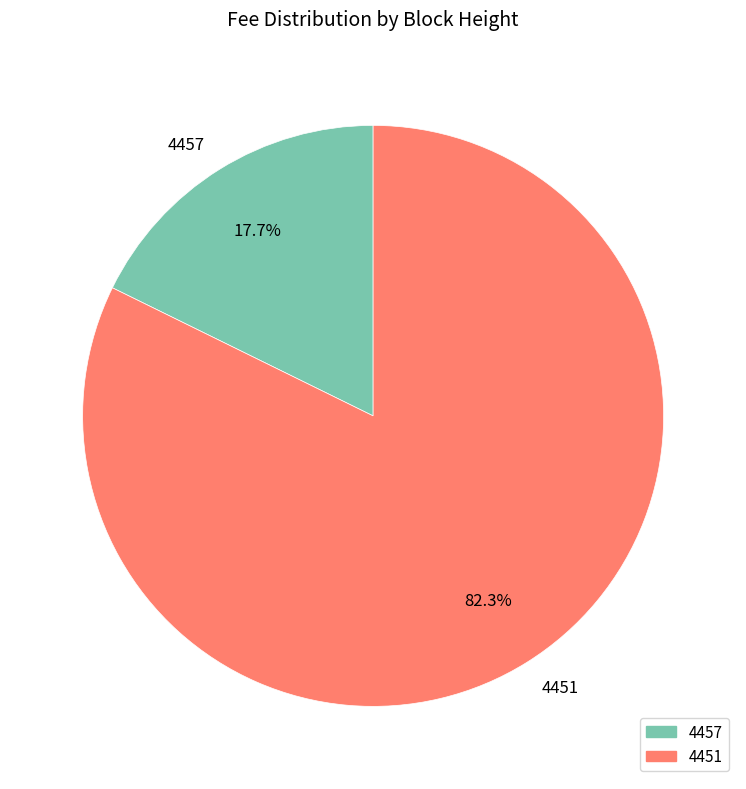

Which slice is the largest?

4451